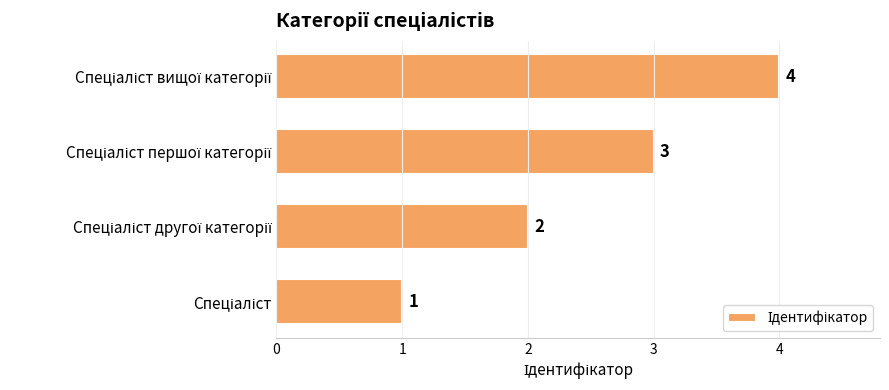

What is the greatest value displayed?

4